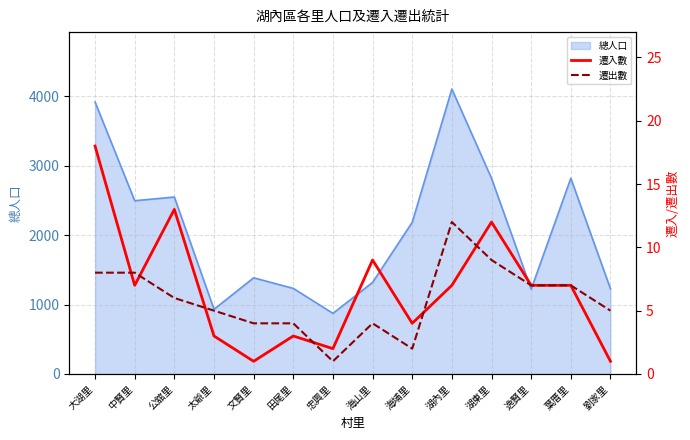

Is it true that 遷出數 equals 6 at 田尾里?

False